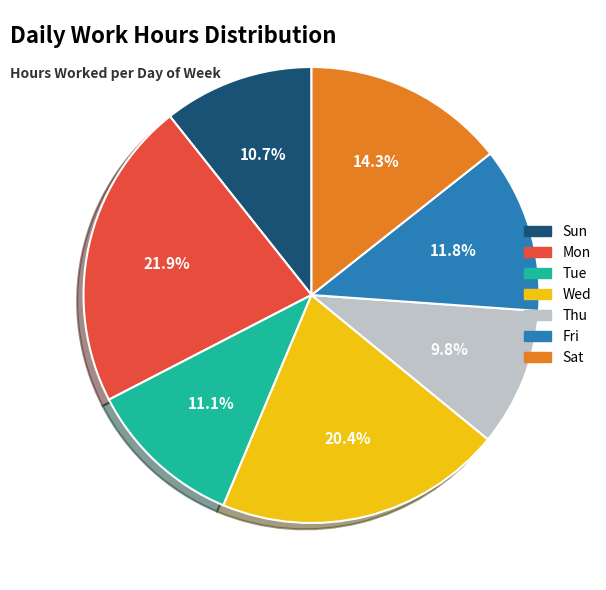

Is there a majority slice in this chart?

No